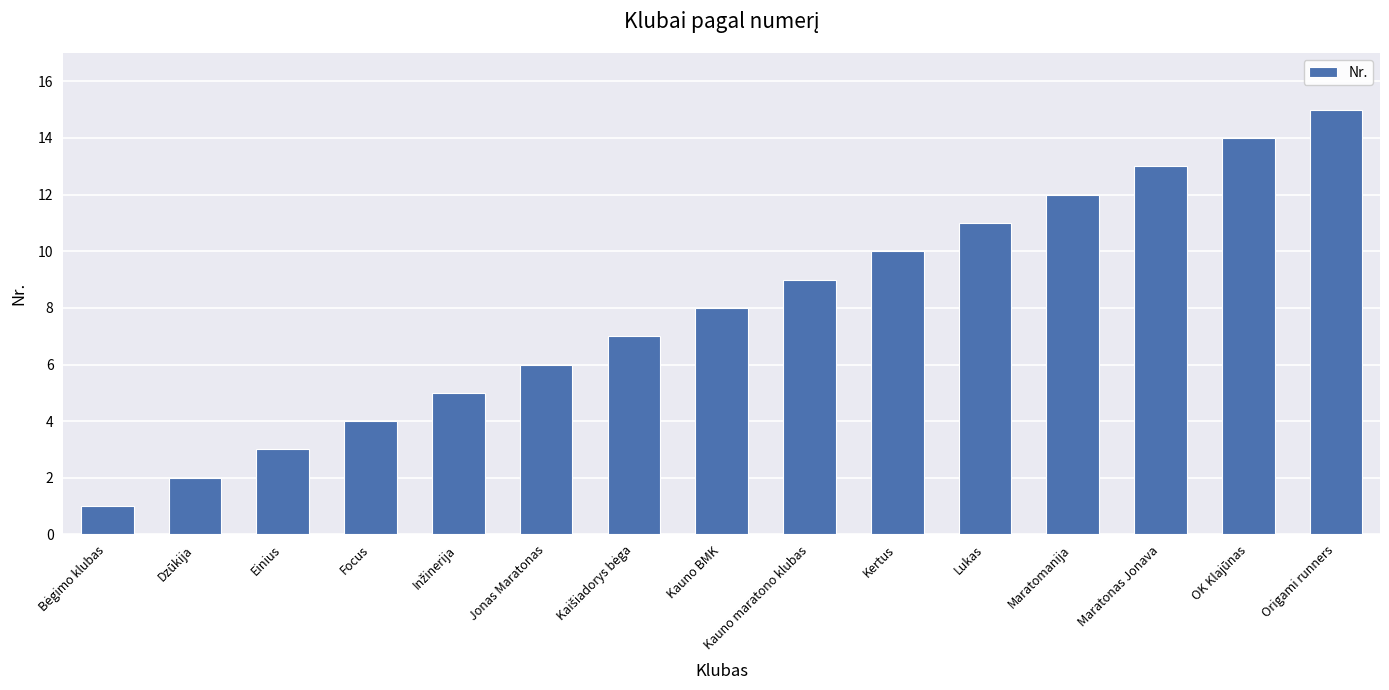

Are the bars horizontal?

No